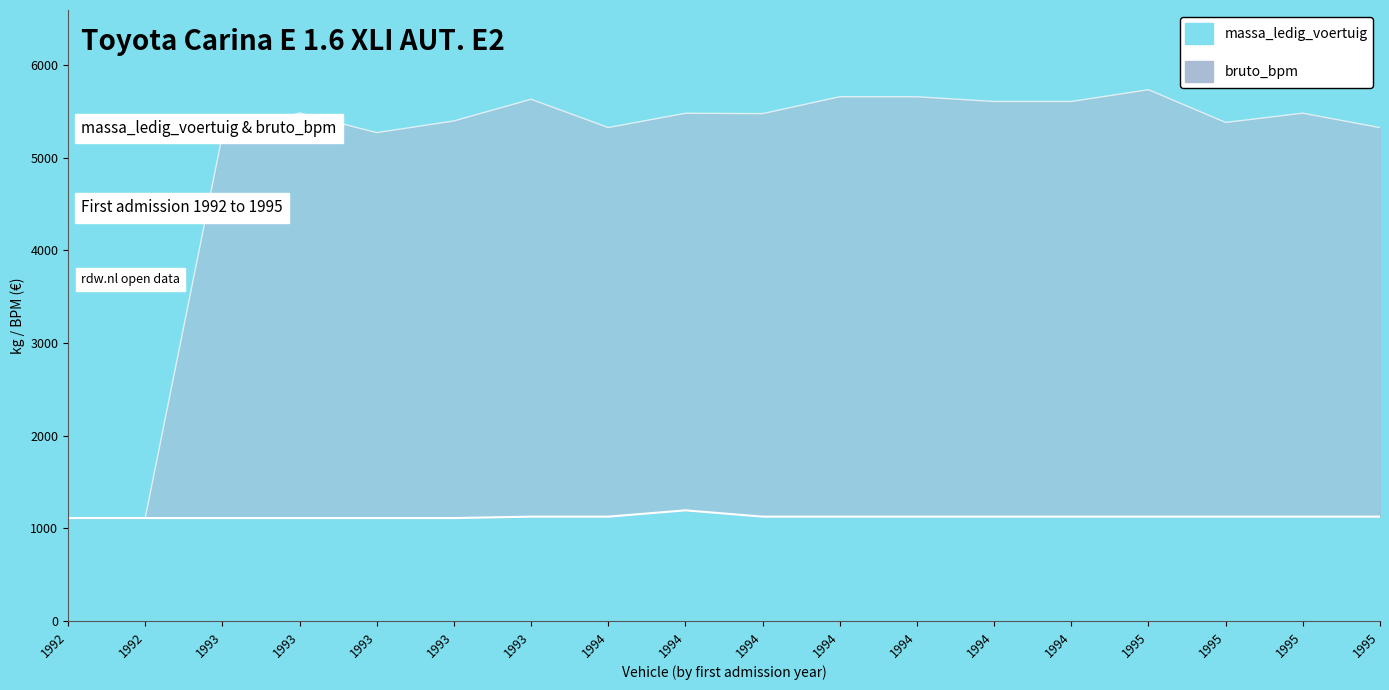

What are all the series names shown in the legend?

massa_ledig_voertuig, bruto_bpm